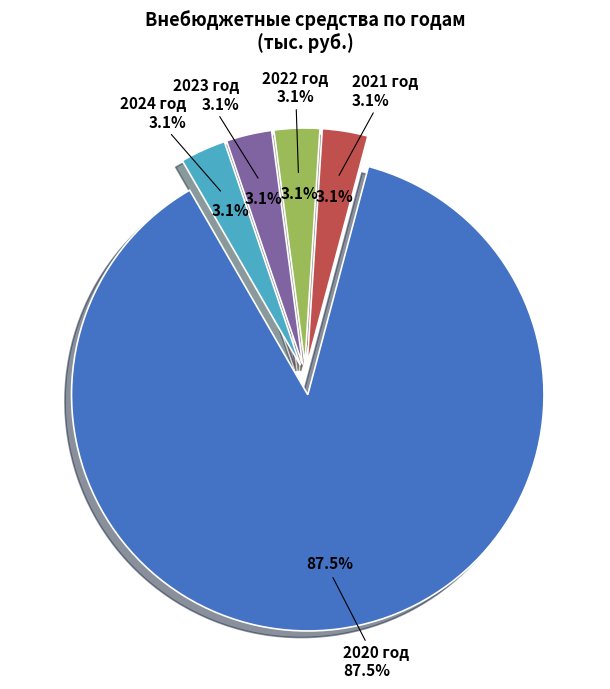

Which slice represents more than half of the pie?

2020 год